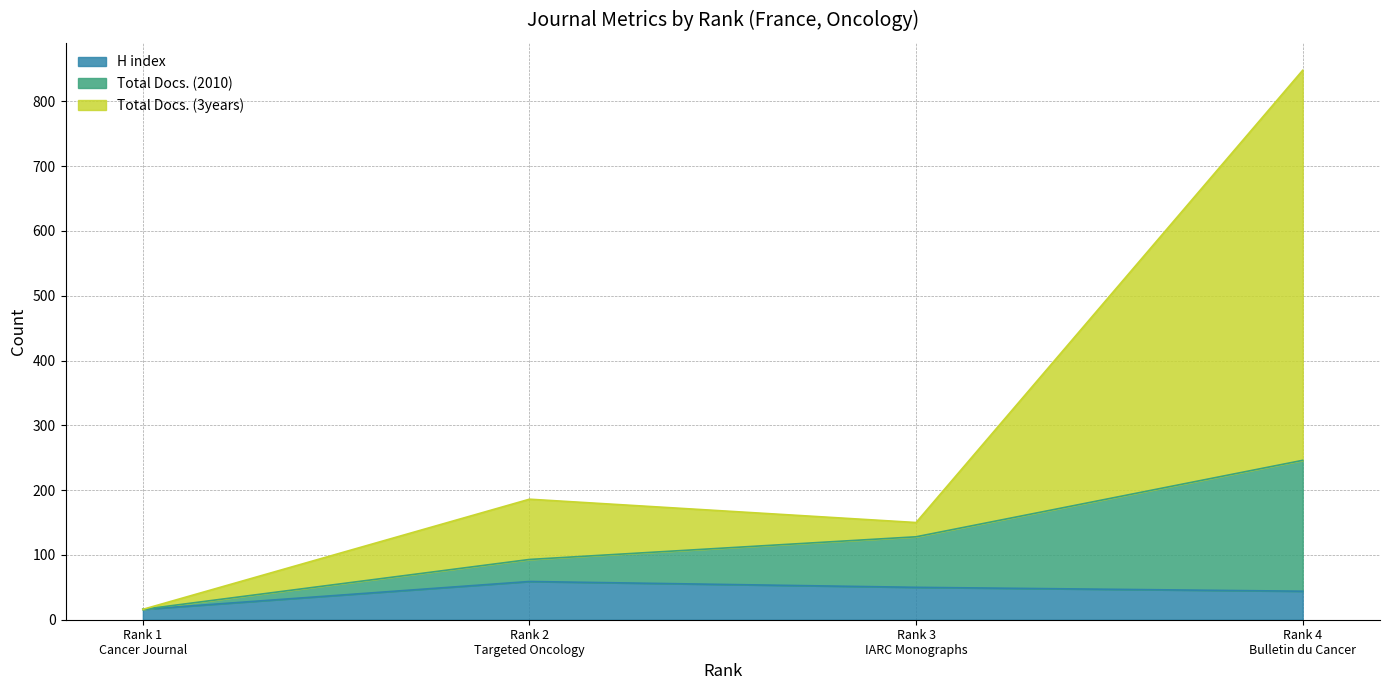

Where does the Total Docs. (3years) series first go above 186?

Rank 4
Bulletin du Cancer